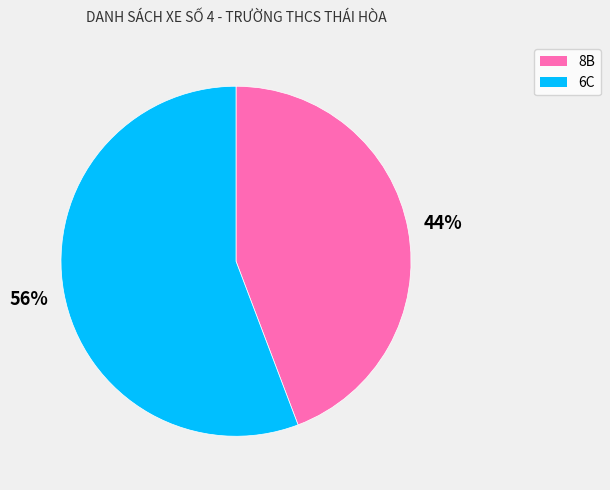

Is it true that 8B is 44% of the pie?

True